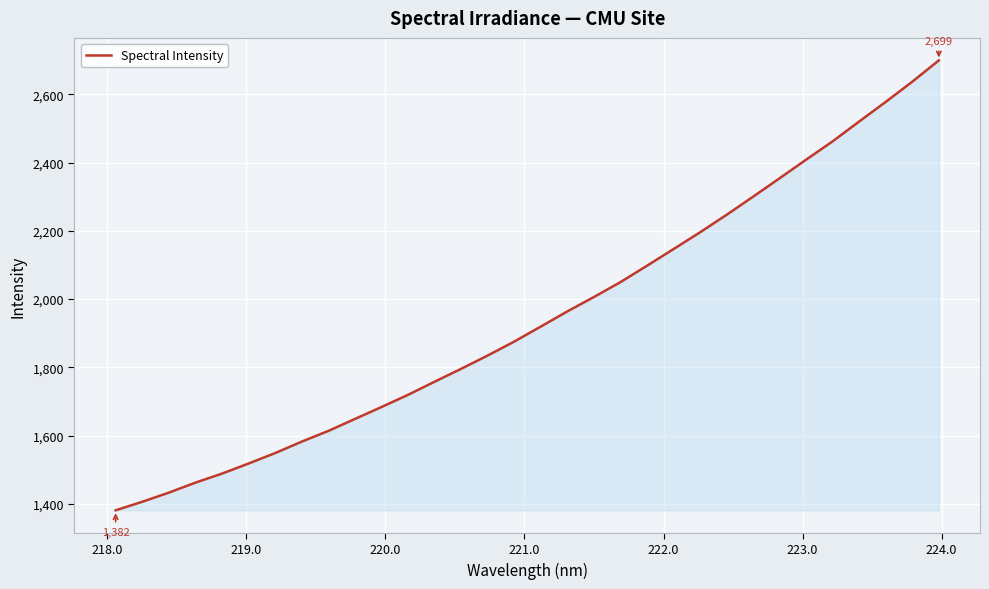

What is the greatest value displayed?

2699.0